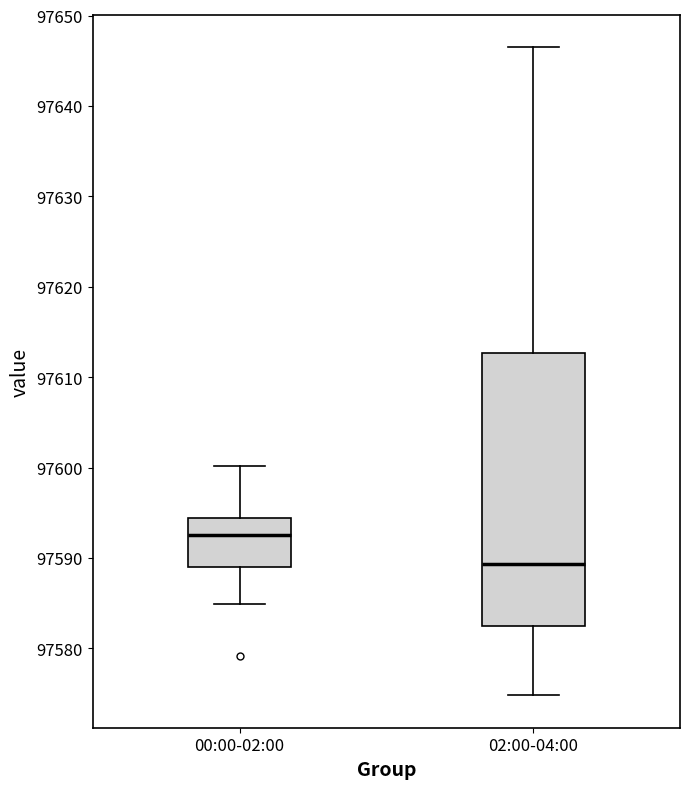

Reading left to right, transcribe this box plot: for each box, give where its median line is, the range the box spans, and where its two whiskers end, as read against the y-axis. The values are not printed on the chart, so give them approximately, as read against the axis.

00:00-02:00: median 97593, box 97589 to 97594, whiskers 97585 to 97600
02:00-04:00: median 97589, box 97582 to 97613, whiskers 97575 to 97647